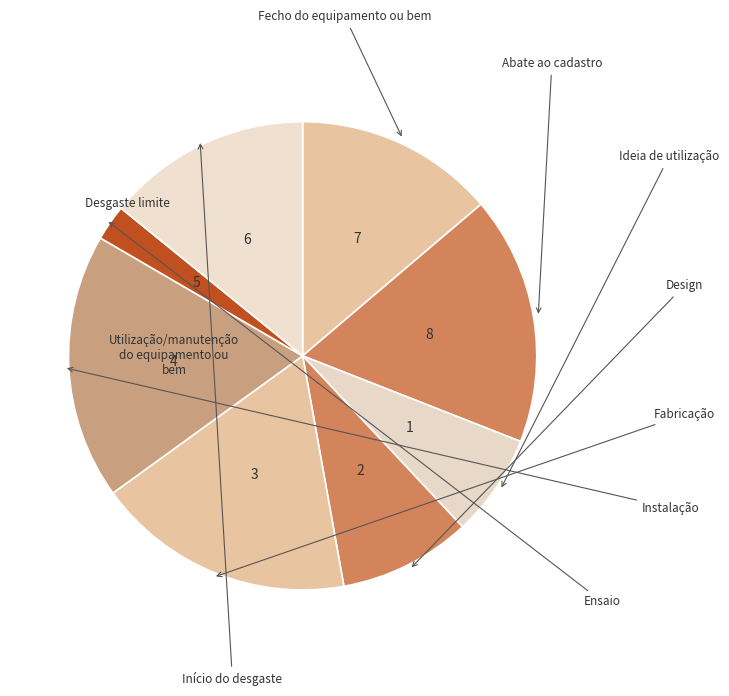

Is there any slice that represents more than half of the pie?

No